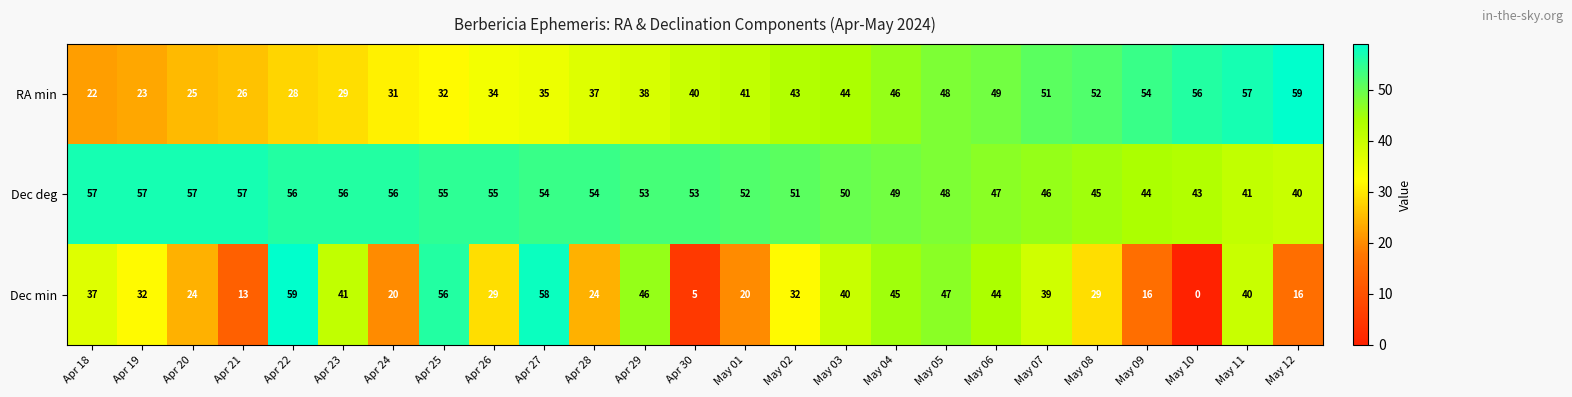

What is the total value across all series at May 12?

115